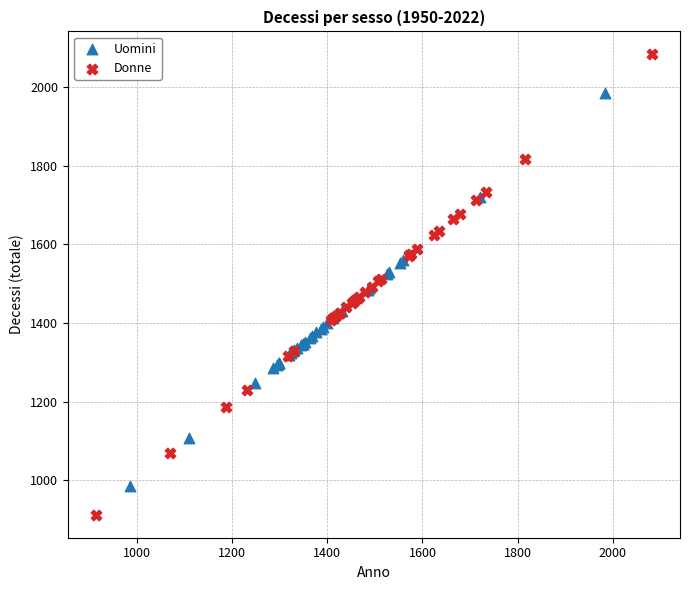

Which series reaches the minimum Y coordinate?

Donne